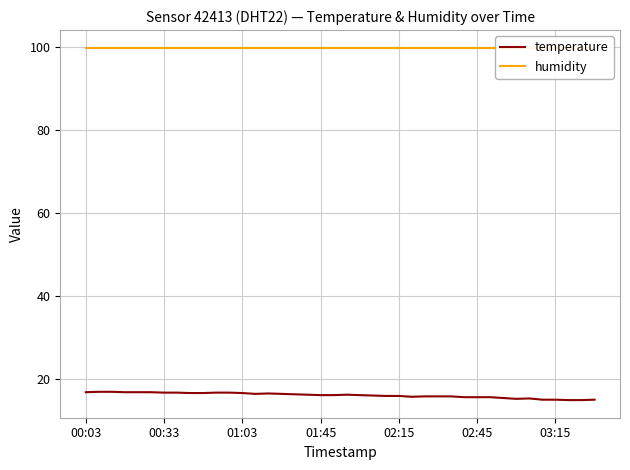

What is the highest value of the temperature series?

17.0